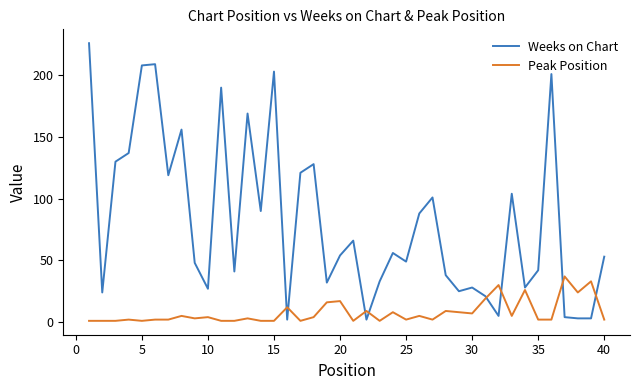

How many times do Weeks on Chart and Peak Position cross each other?

8